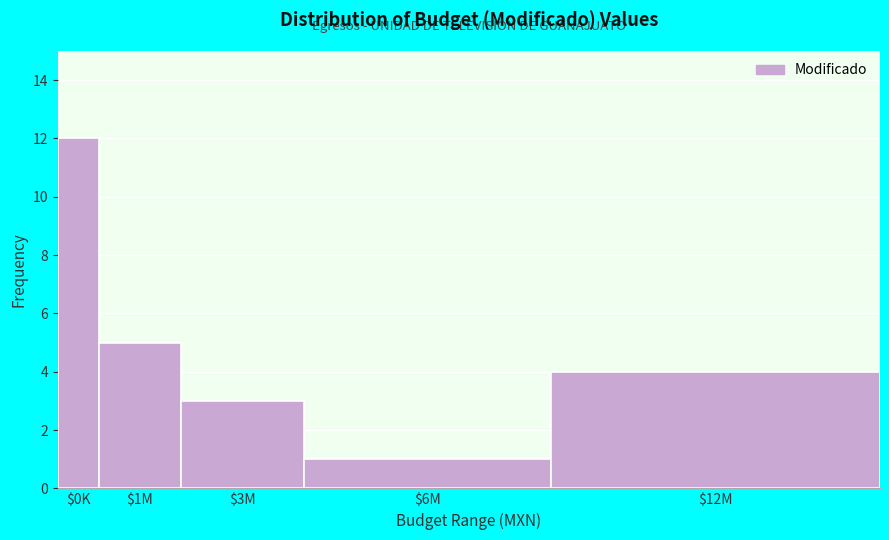

Reading right to left, what are all the values shown in this chart?

4	1	3	5	12